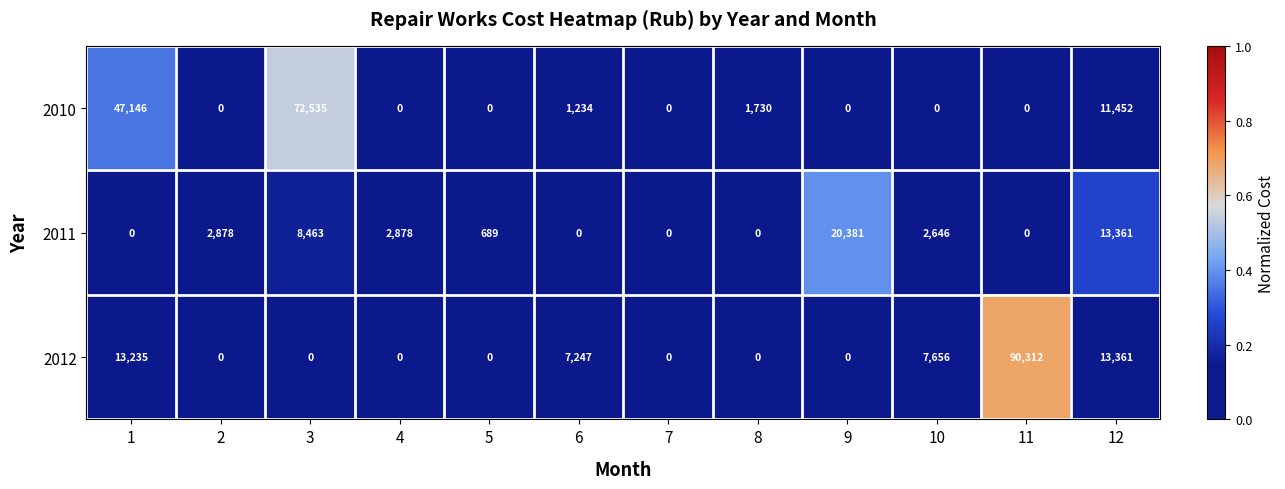

What is the total value across all series at 12?

38174